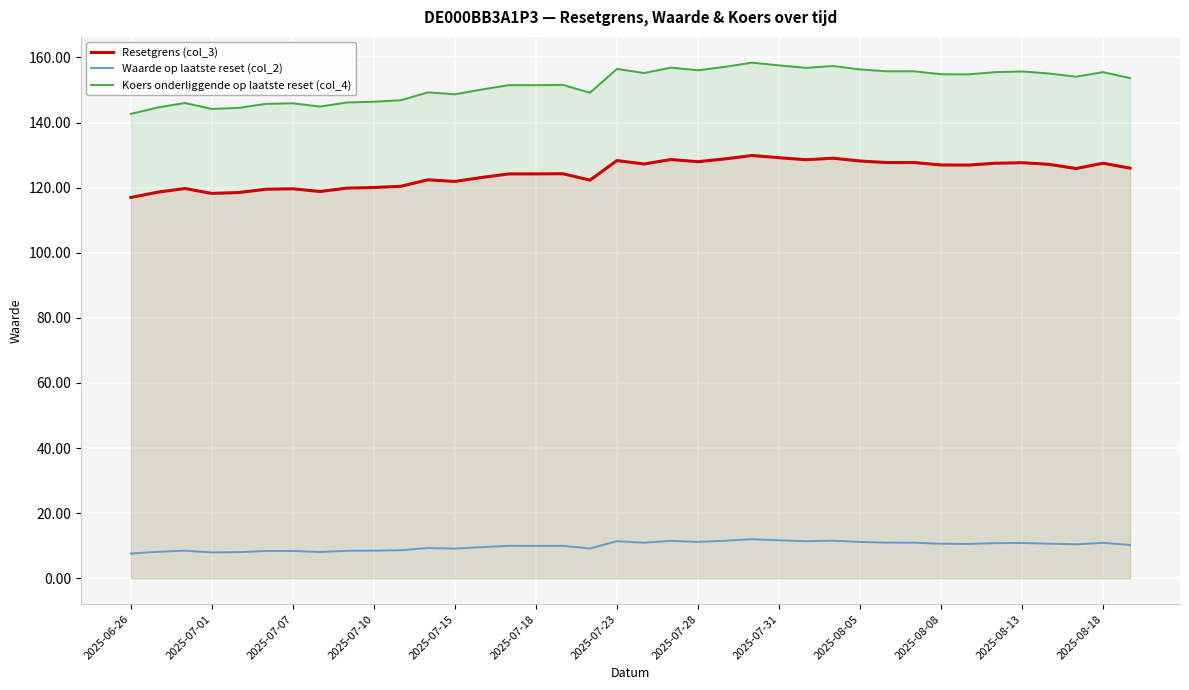

Is it true that Koers onderliggende op laatste reset (col_4) equals 217.1 at 31?

False